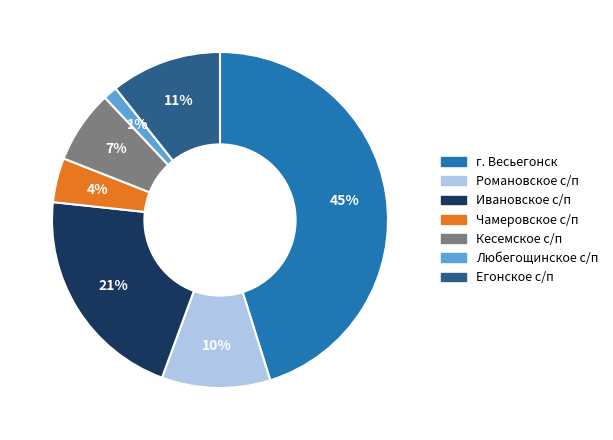

Which has a higher value, г. Весьегонск or Чамеровское с/п?

г. Весьегонск